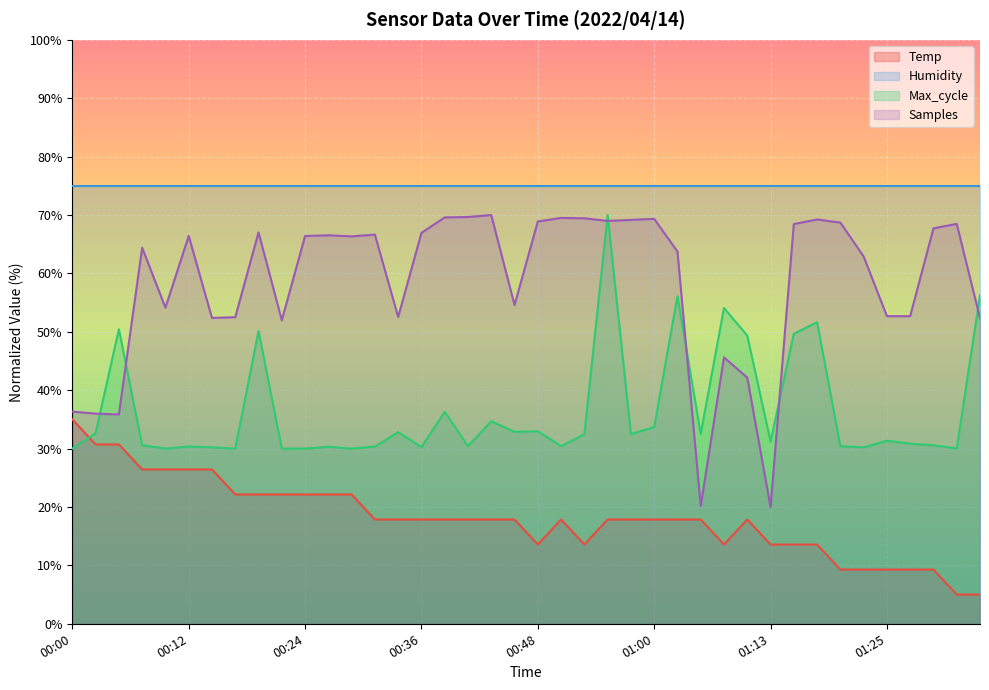

Which series has the largest total across all categories?

Humidity